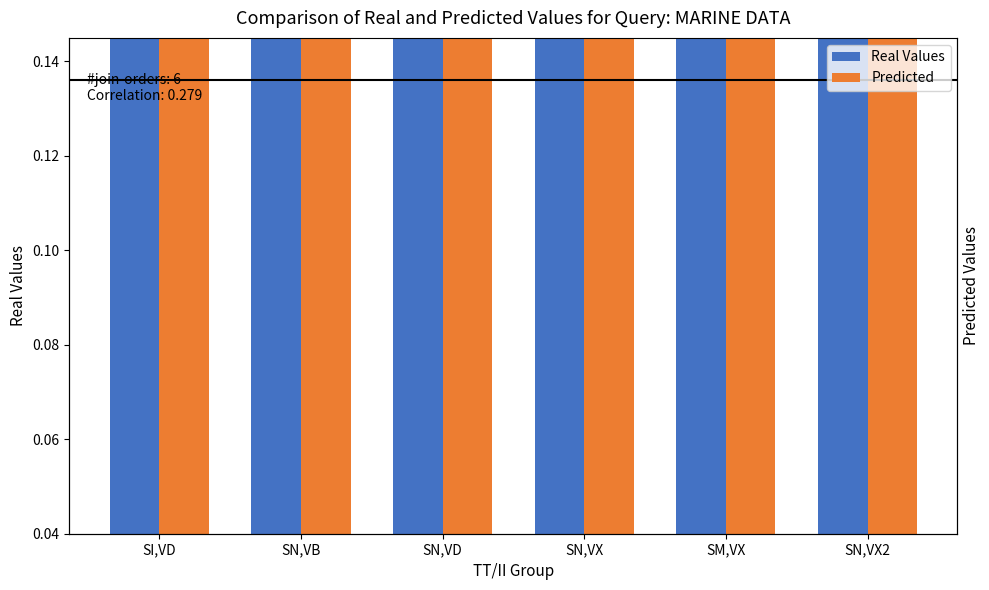

Between SN,VB and SN,VD, which is larger?

SN,VB